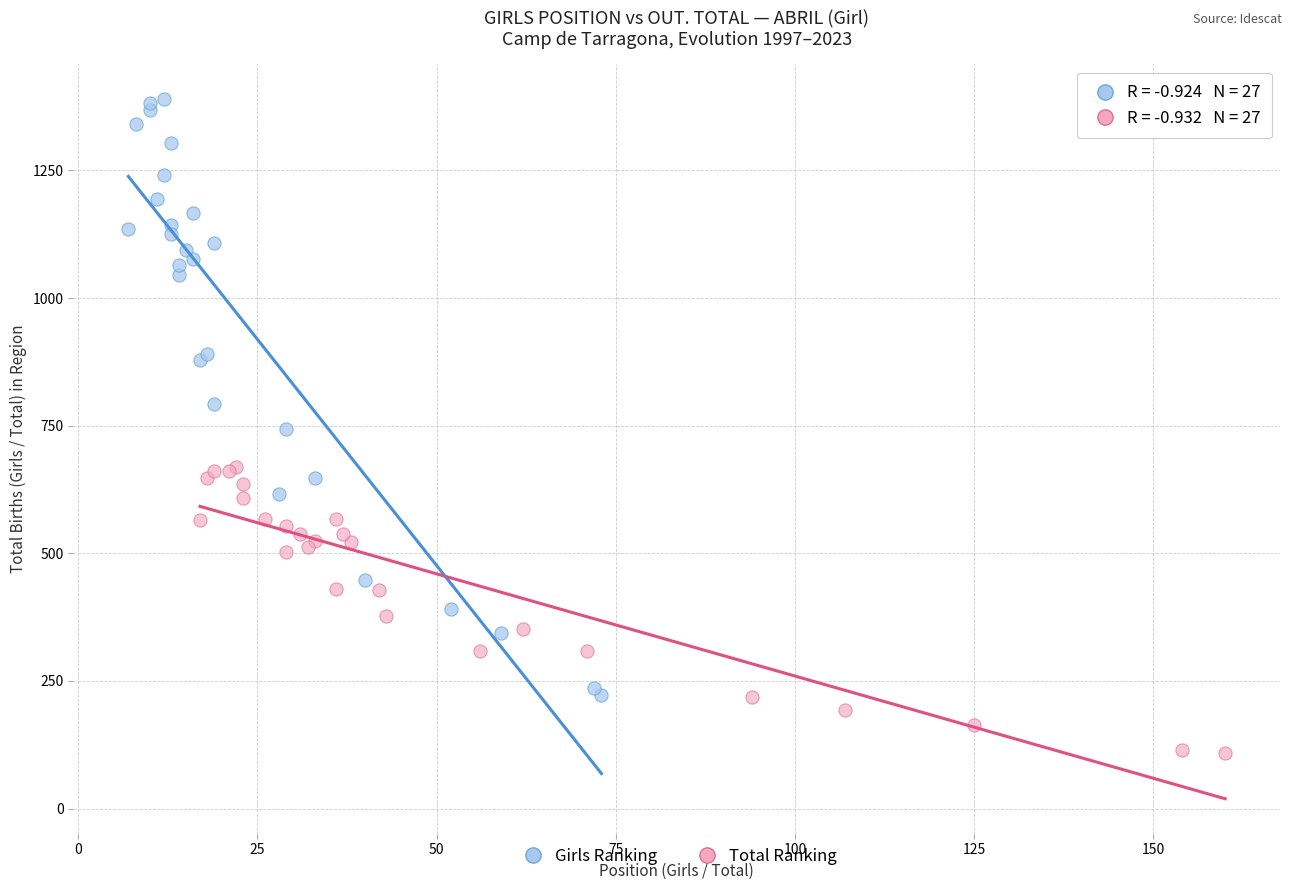

Which series reaches the minimum Y coordinate?

Total Ranking